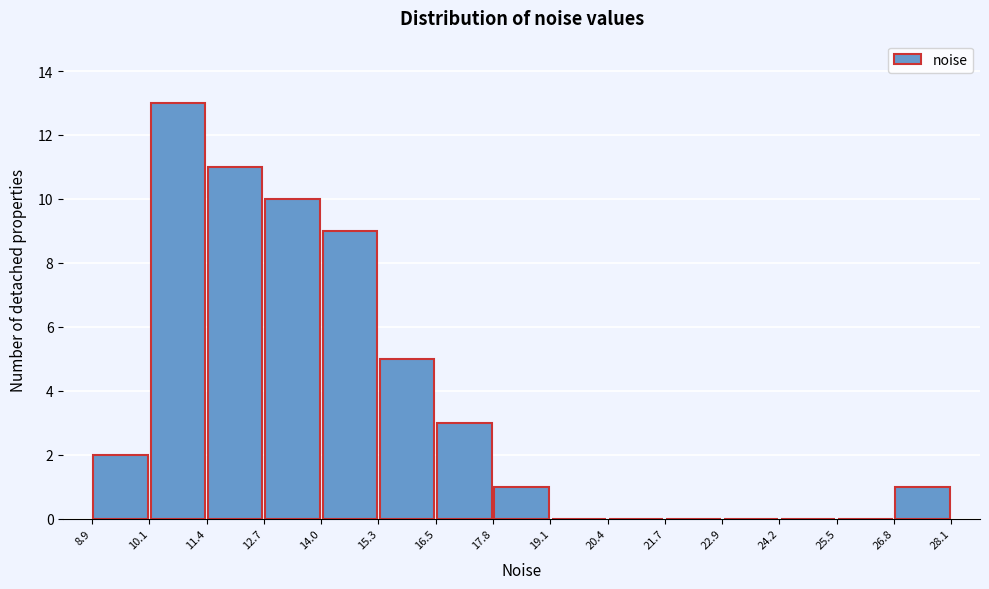

Which range on the x-axis has the tallest bar?

10.1 to 11.4